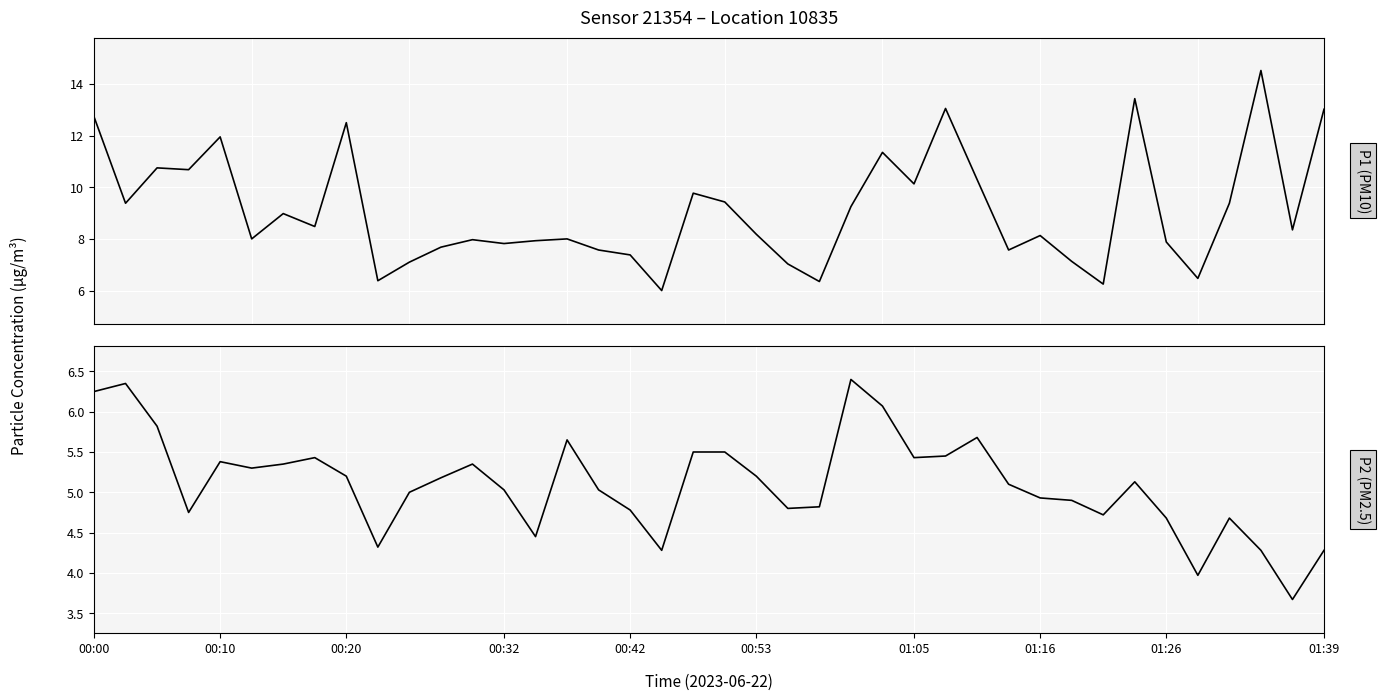

Rank the categories by P2 (PM2.5) value from lowest to highest.

38, 35, 18, 37, 39, 01:39, 14, 34, 36, 32, 00:32, 17, 22, 23, 31, 30, 10, 13, 16, 29, 33, 11, 01:26, 21, 00:53, 01:05, 12, 00:42, 01:16, 26, 27, 19, 20, 15, 28, 00:20, 25, 00:00, 00:10, 24